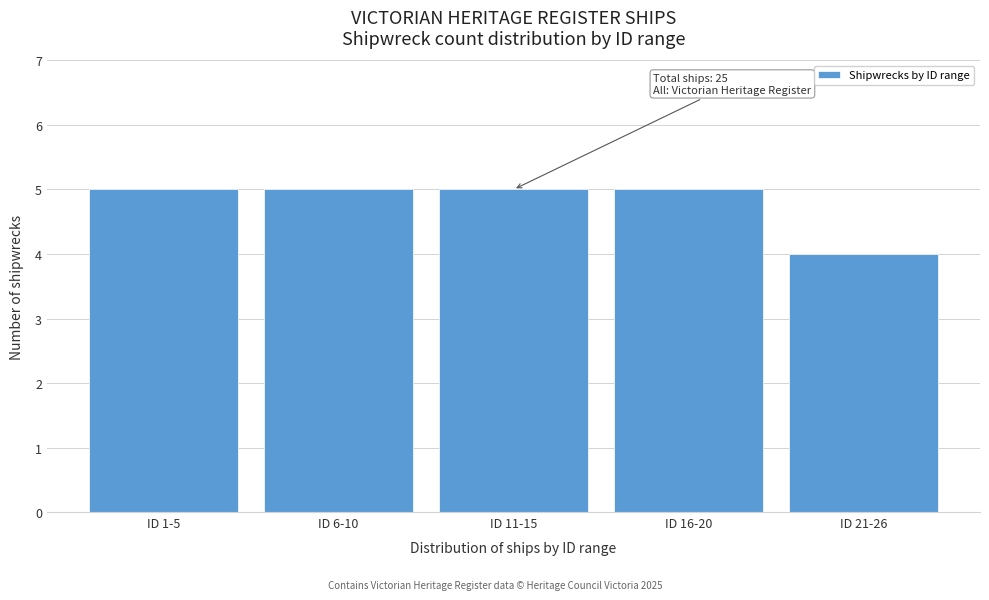

Reading right to left, list all the values displayed in this chart.

4	5	5	5	5